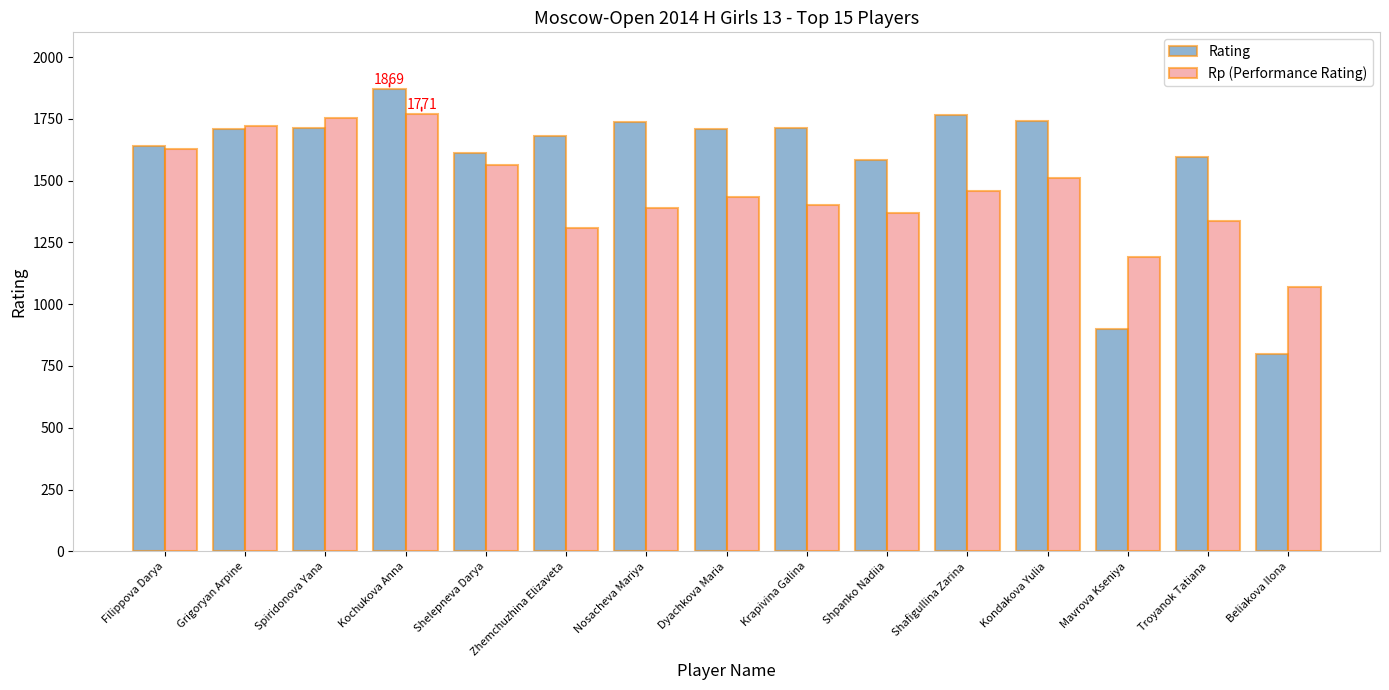

What is the spread (max minus min) of values at Krapivina Galina?

311